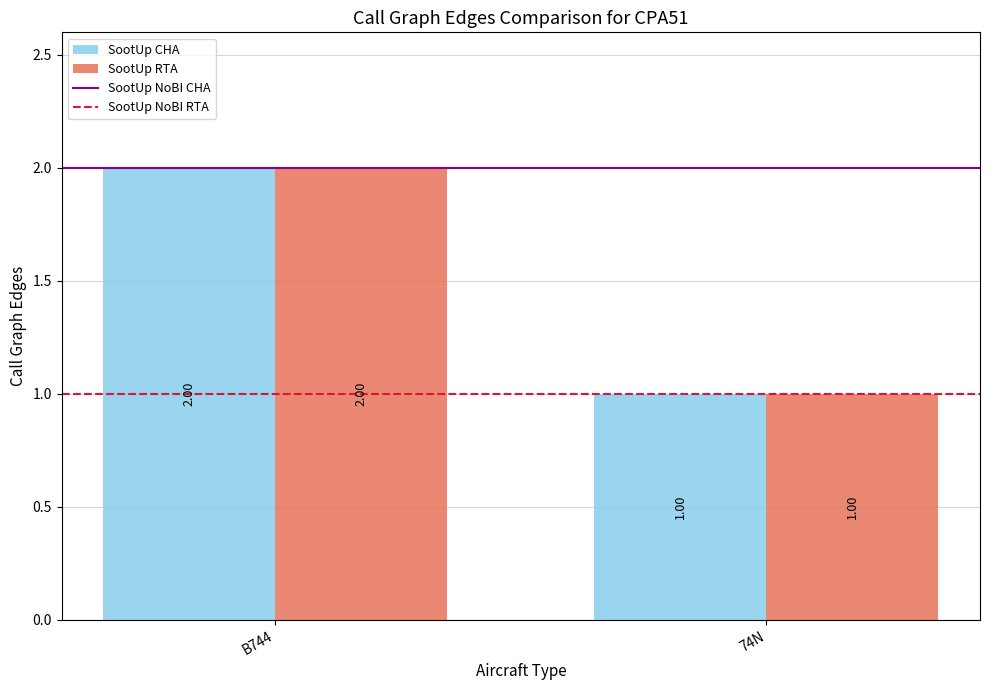

What is the difference between the maximum and minimum values in the SootUp RTA series?

1